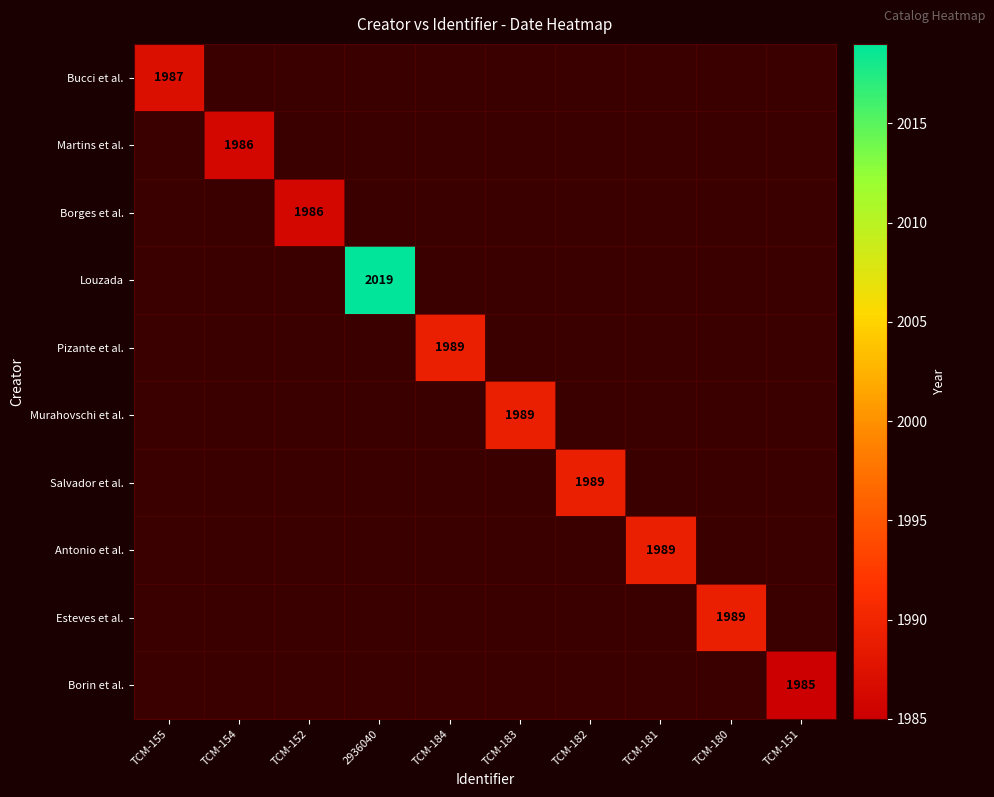

The value of Louzada at 2936040 is 912. True or false?

False